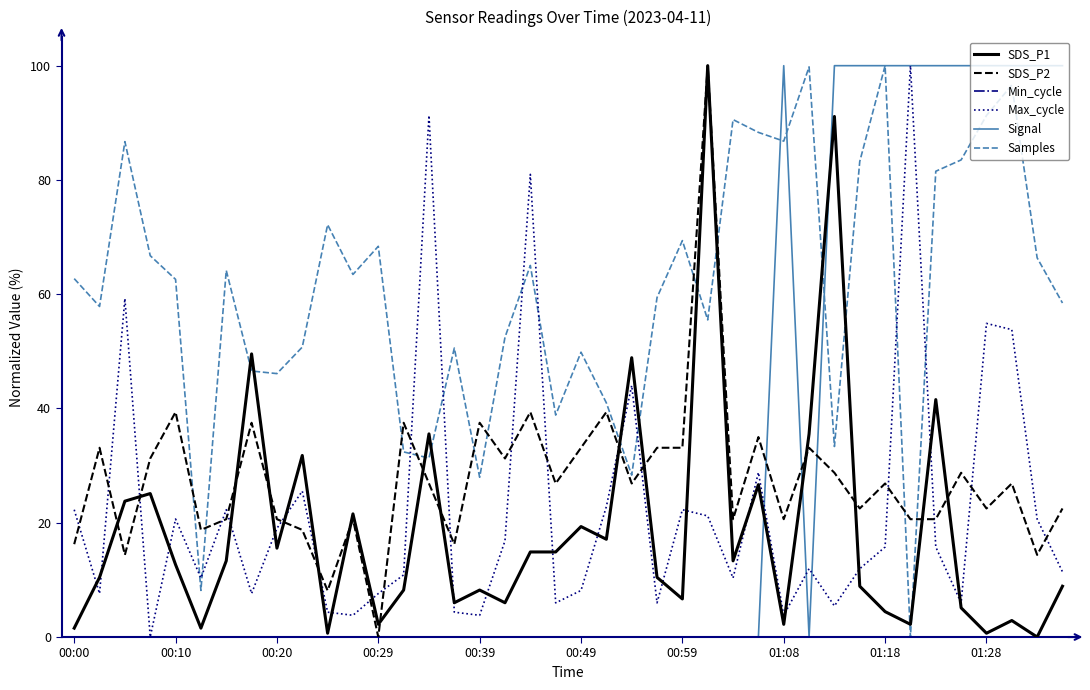

Which series has the largest total across all categories?

Samples